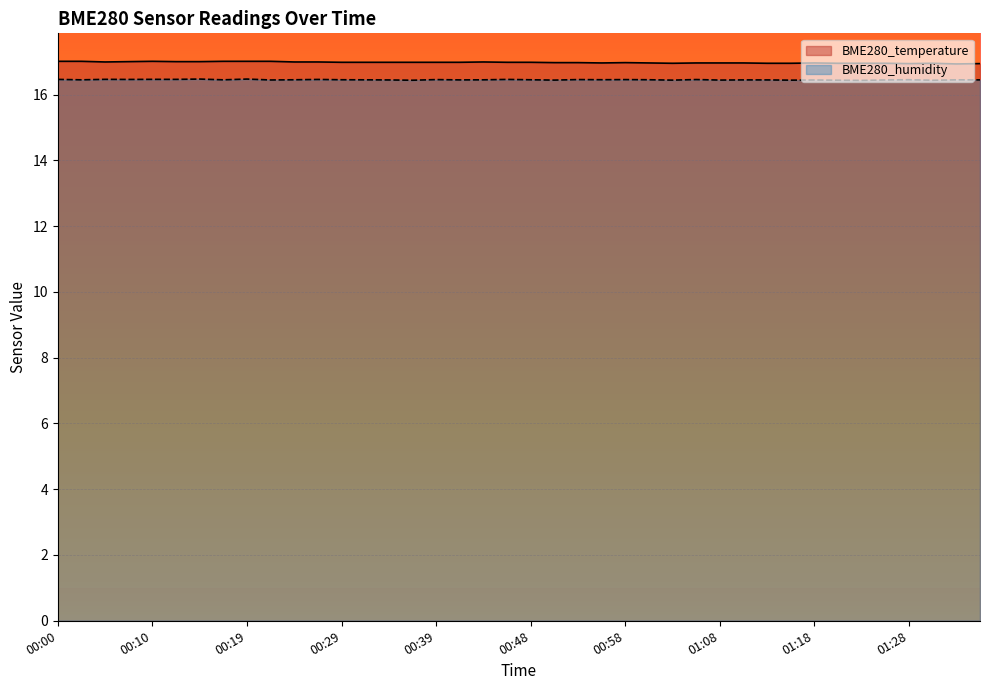

What is the greatest value displayed?

17.0